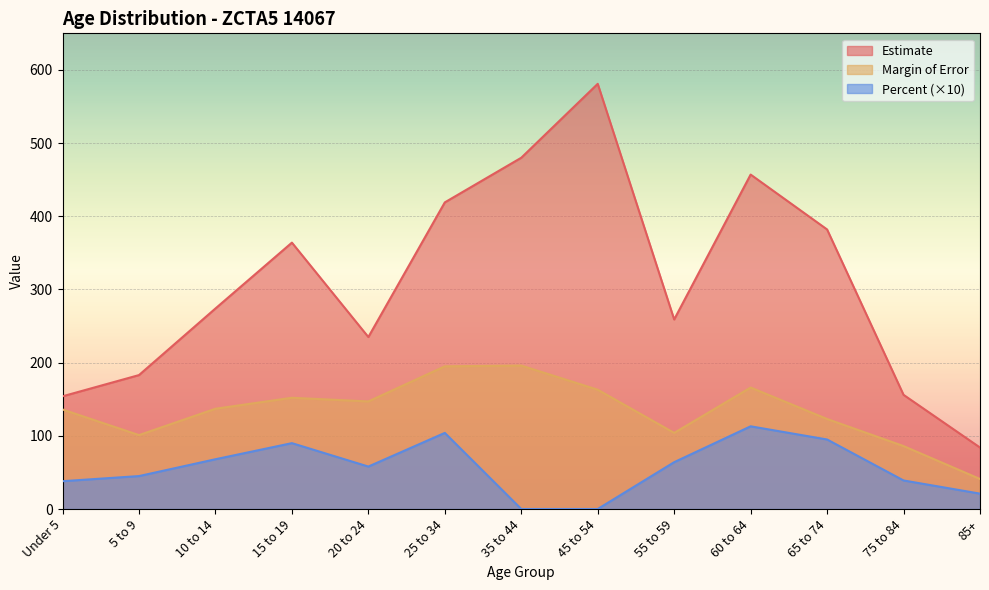

Is the value of Percent at 35 to 44 greater than the value of Estimate at 75 to 84?

No